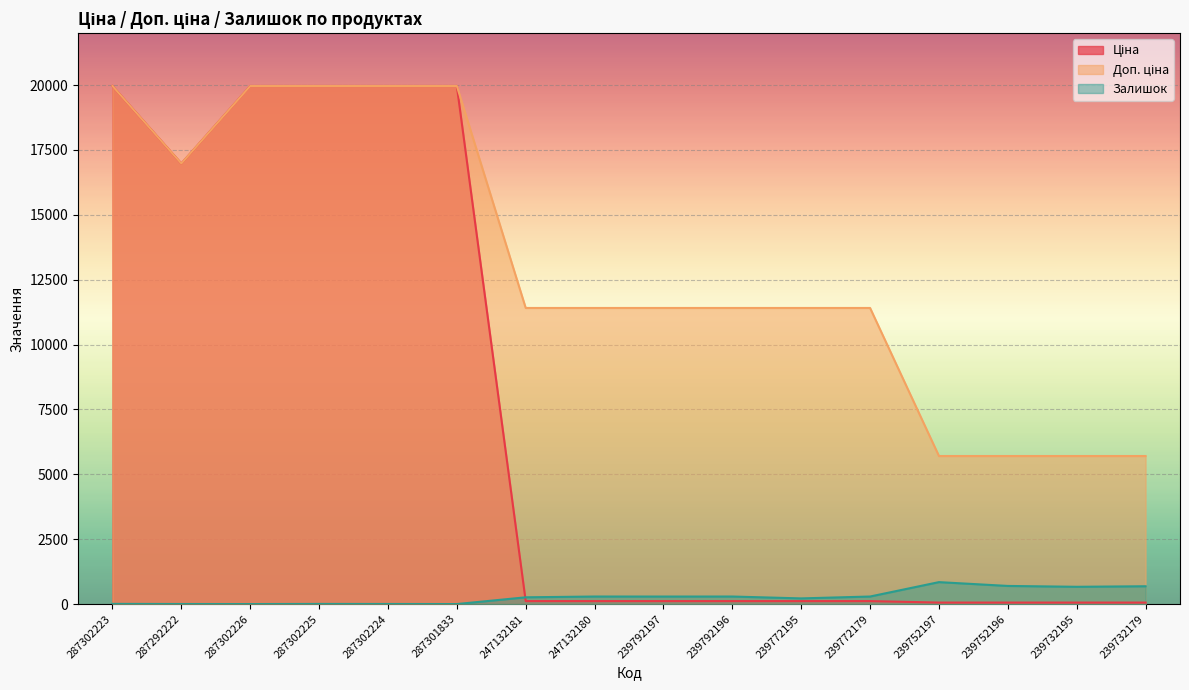

What is the greatest value displayed?

19964.2